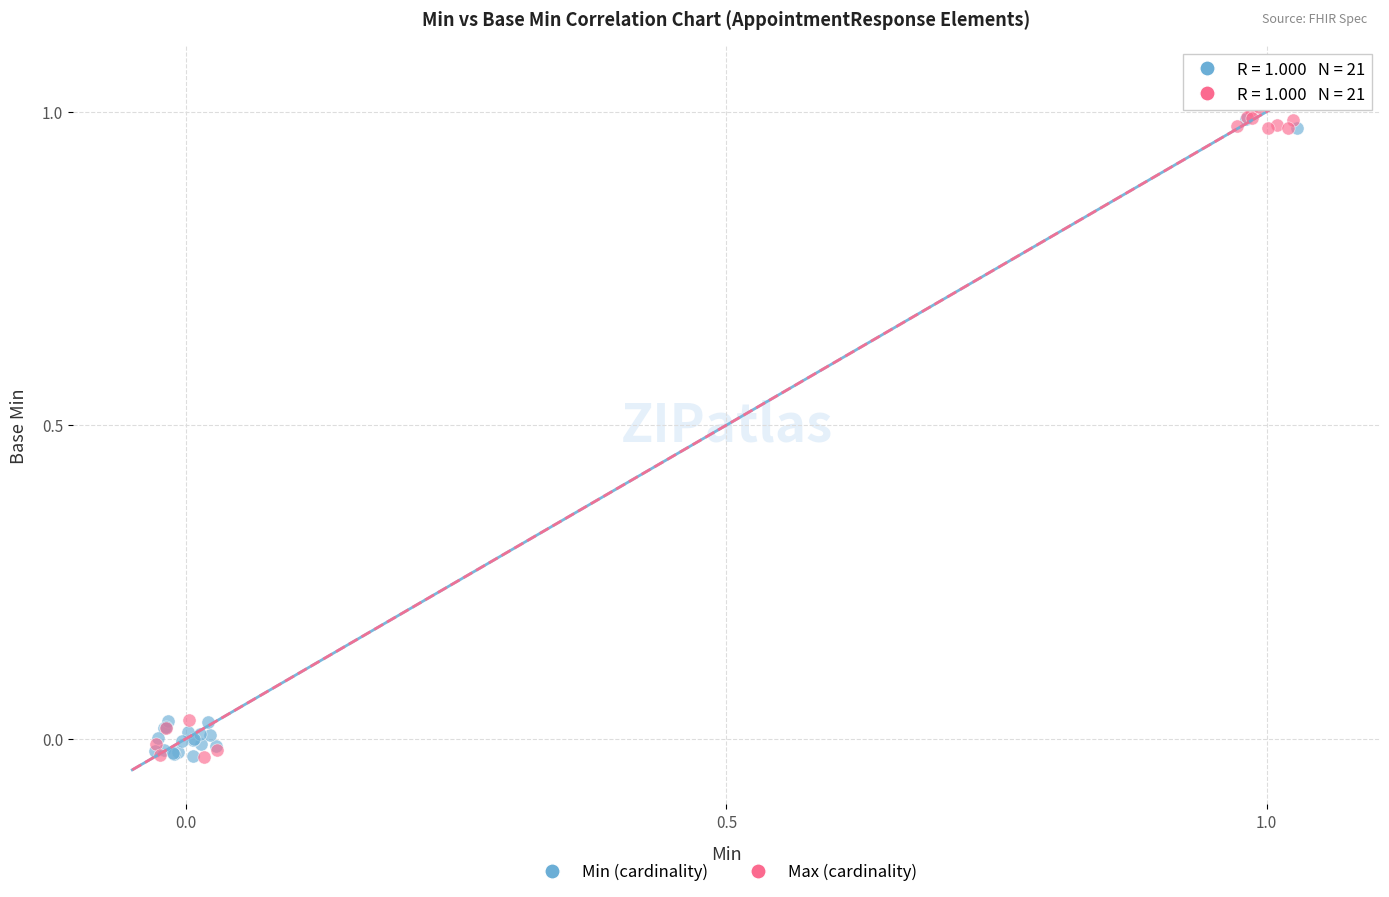

What are all the series names shown in the legend?

Min (cardinality), Max (cardinality)